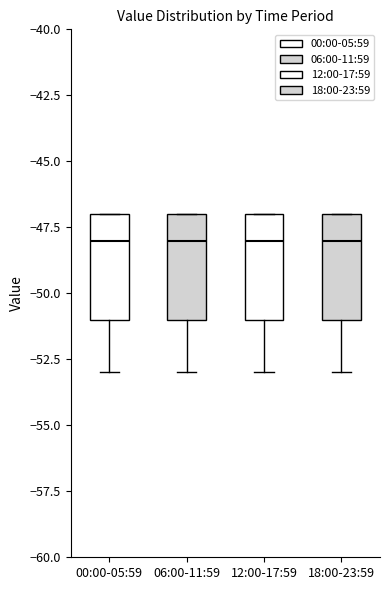

Where is the lower edge of the box for 12:00-17:59 on the y-axis? The values are not printed on the chart, so give them approximately, as read against the axis.

-51